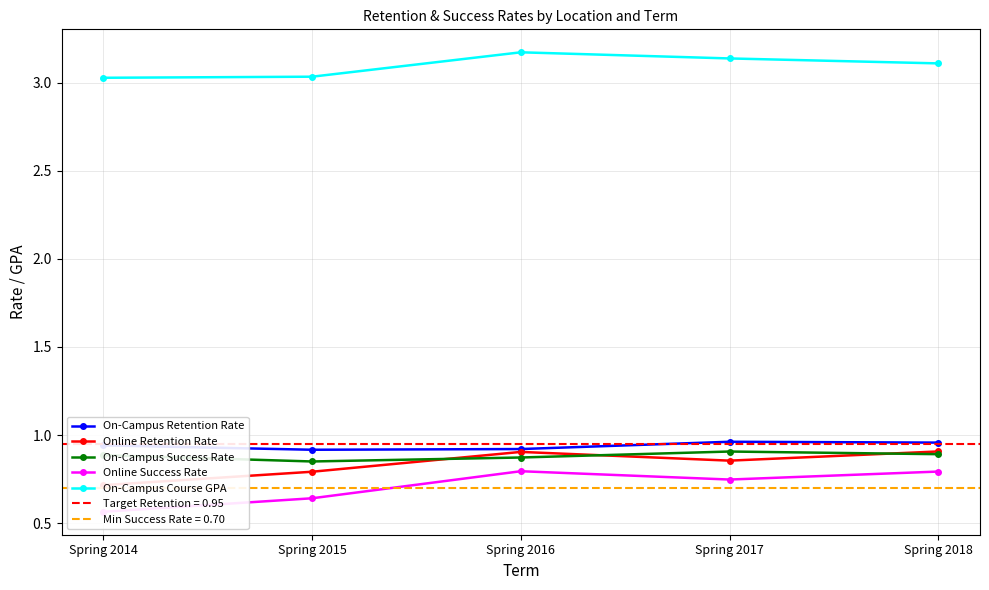

The value of On-Campus Success Rate at Spring 2016 is 0.5. True or false?

False